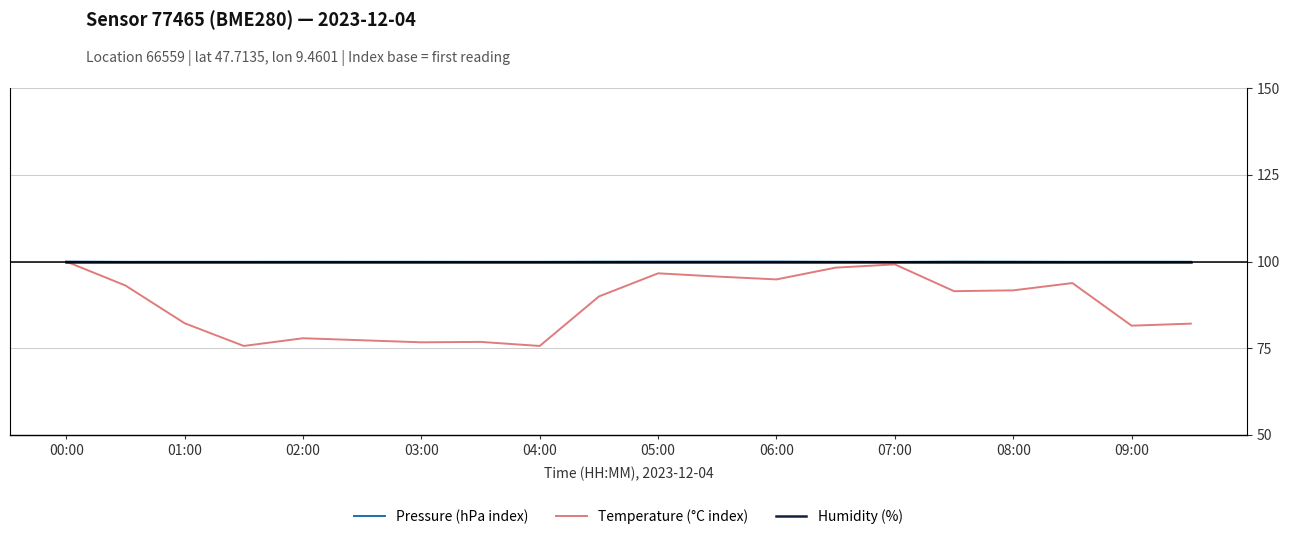

True or false: Pressure (hPa index) and Temperature (°C index) cross at least once.

False